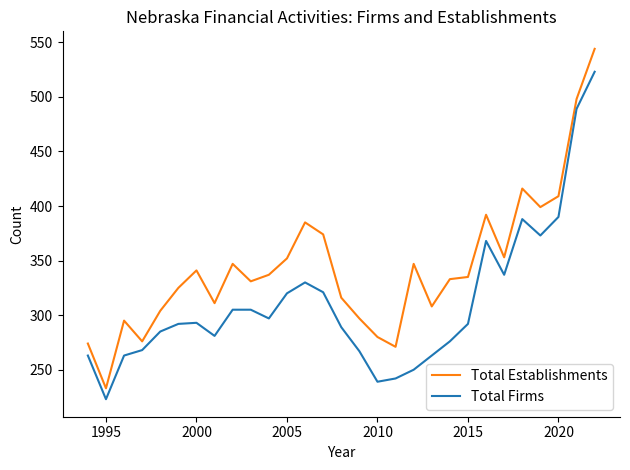

Which series has the largest total across all categories?

Total Establishments